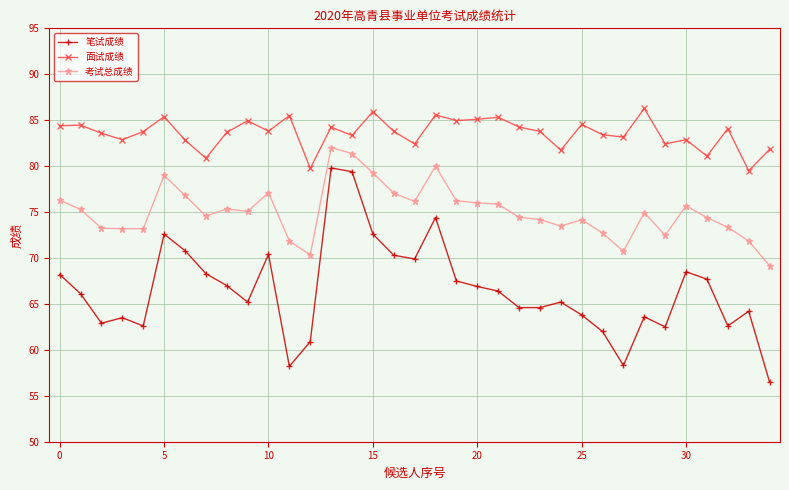

What is the value of the 笔试成绩 point at the 10th from the left?

65.2